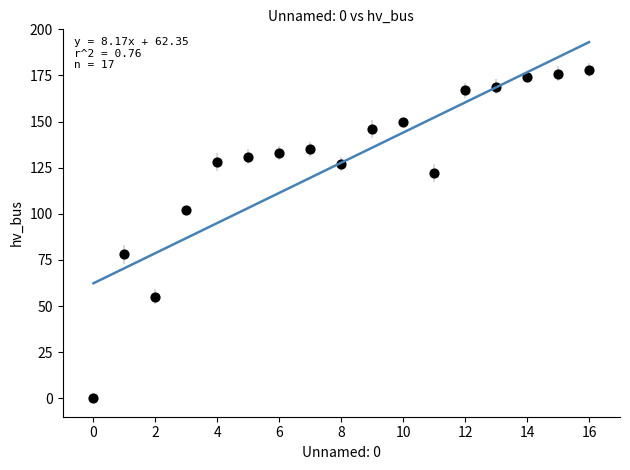

How many data points are displayed?

17